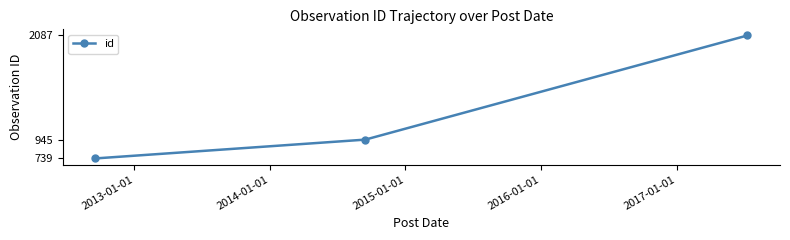

Is this an area chart (filled region under the line)?

No